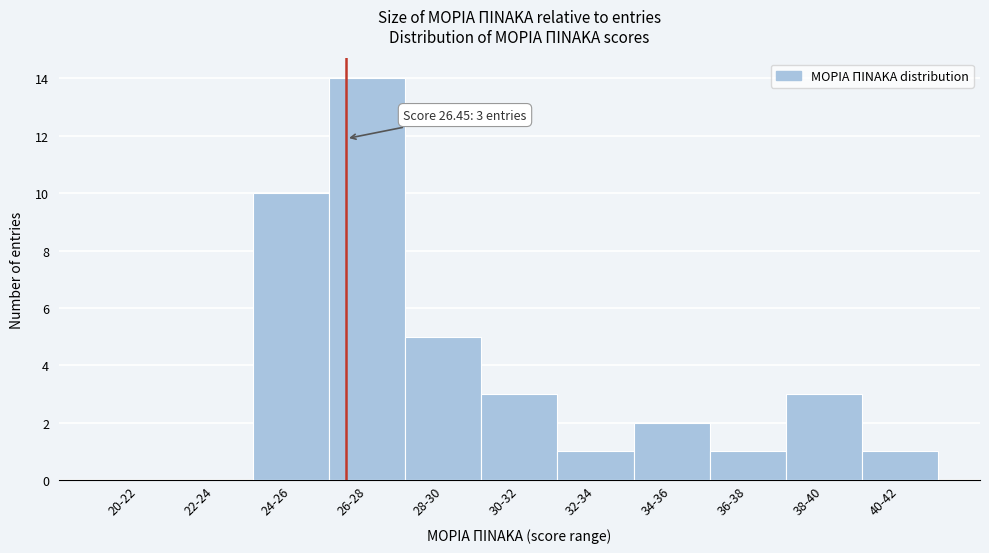

Reading left to right, extract all data points from this chart.

20-22=0	22-24=0	24-26=10	26-28=14	28-30=5	30-32=3	32-34=1	34-36=2	36-38=1	38-40=3	40-42=1